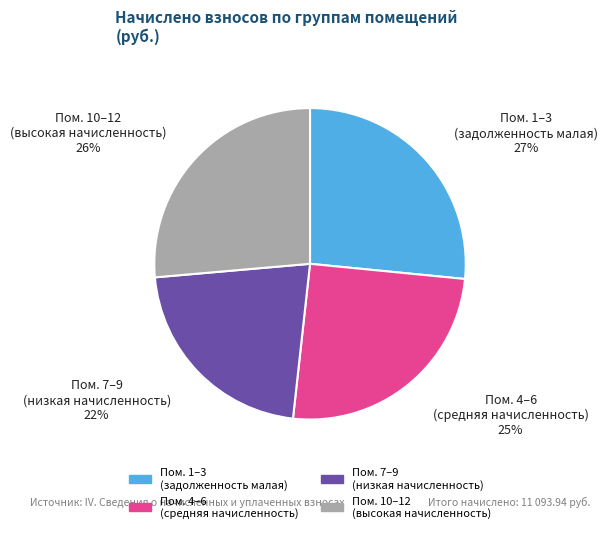

Does any single category account for the majority?

No